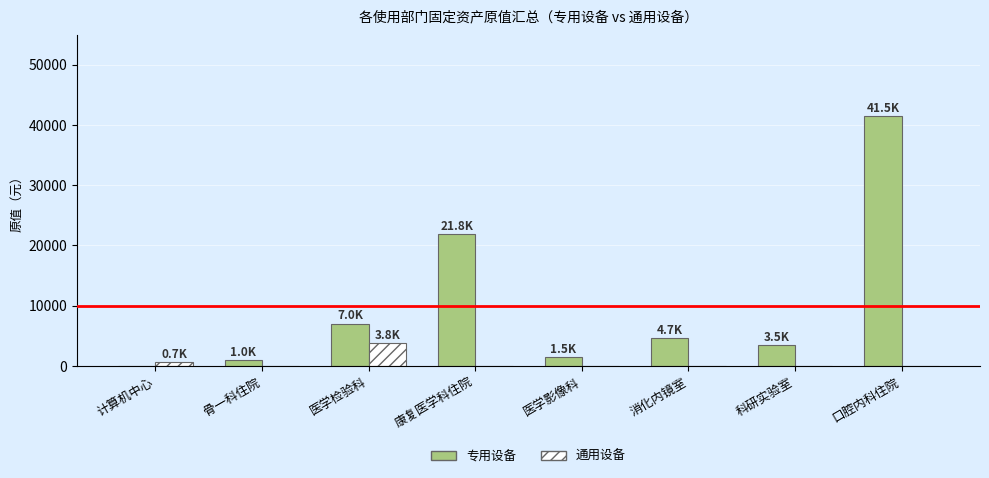

Is the value of 专用设备 at 康复医学科住院 greater than the value of 通用设备 at 医学影像科?

Yes